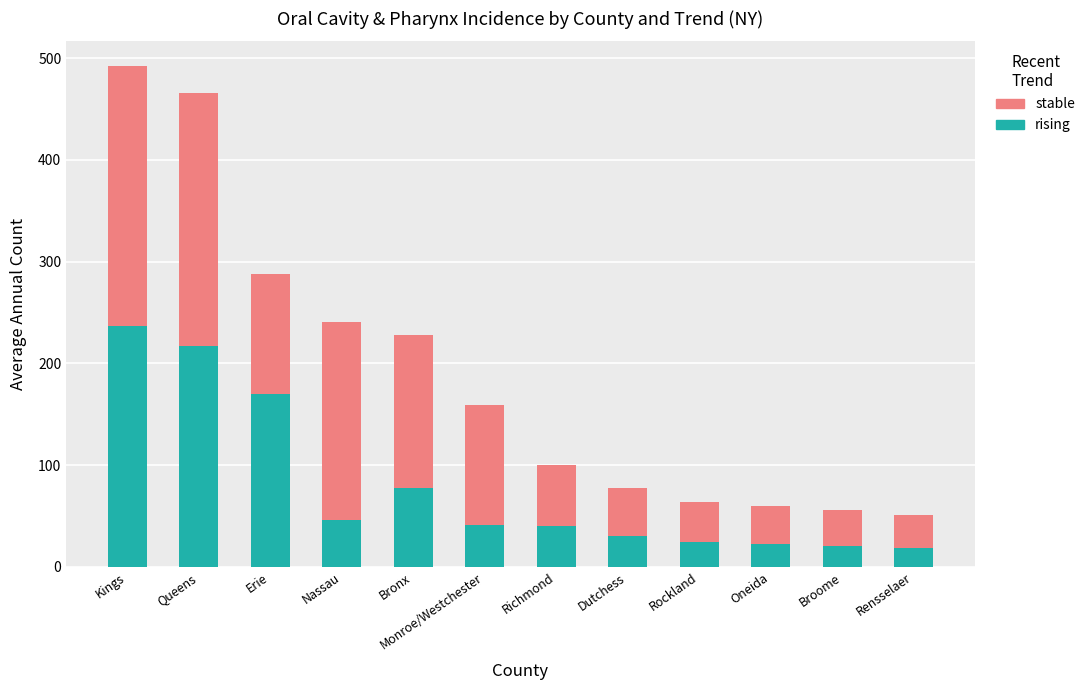

What is the total value across all series at Nassau?

241